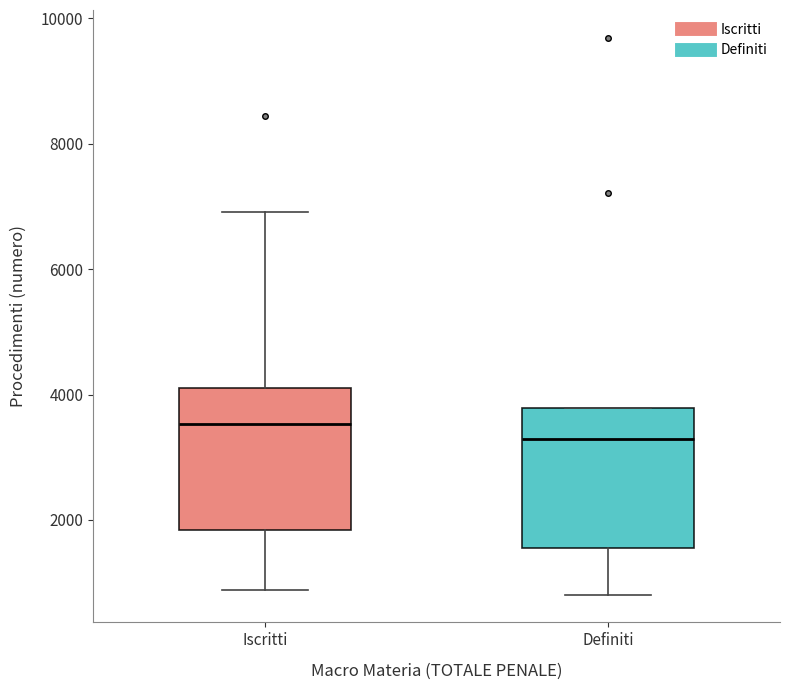

Reading left to right, read every box against the y-axis: the position of its median line, the range the box covers, and the ends of its whiskers. The values are not printed on the chart, so give them approximately, as read against the axis.

Iscritti: median 3600, box 1800 to 4000, whiskers 800 to 7000
Definiti: median 3200, box 1600 to 3800, whiskers 800 to 3800